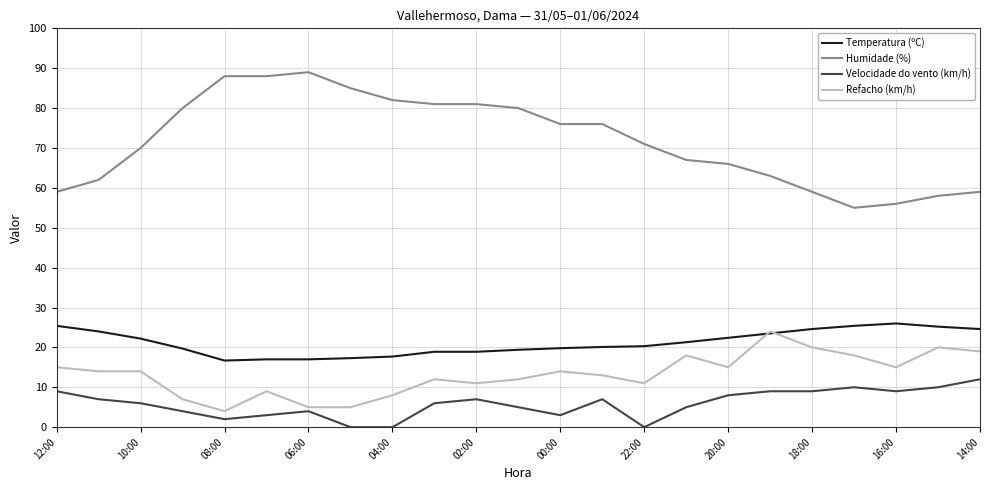

Which series has the largest range (max minus min)?

Humidade (%)